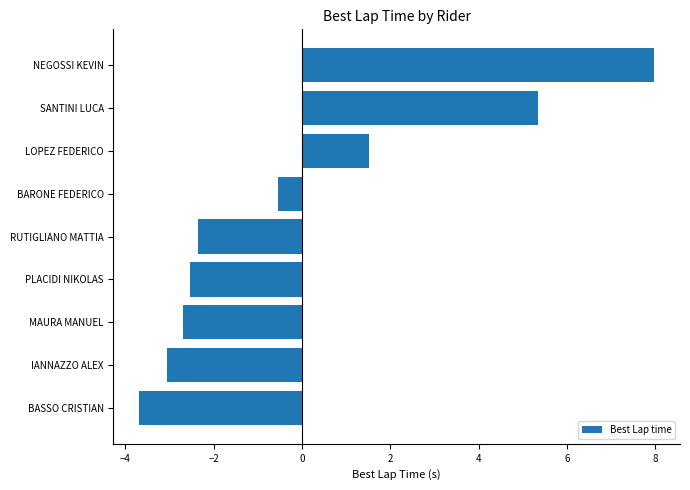

Where is the data nearest to the value 2?

LOPEZ FEDERICO